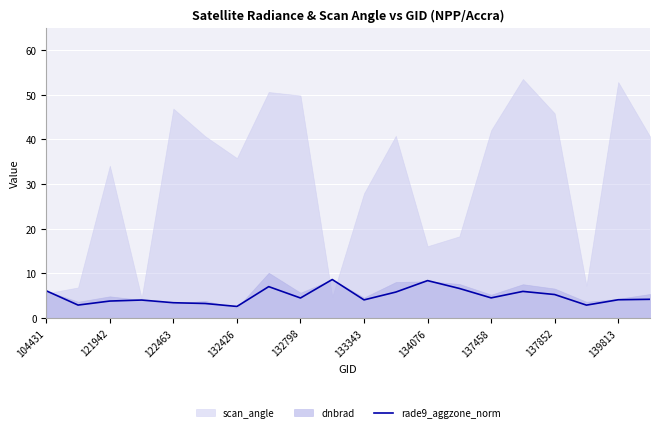

What is the difference between the maximum and minimum values?

6.0